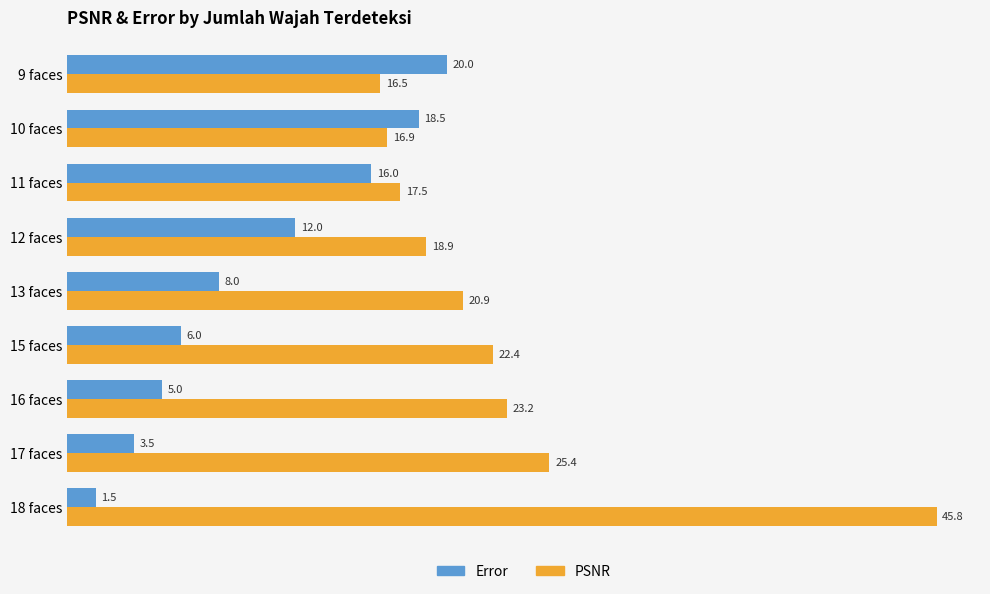

Where is Error nearest to the value 10?

13 faces